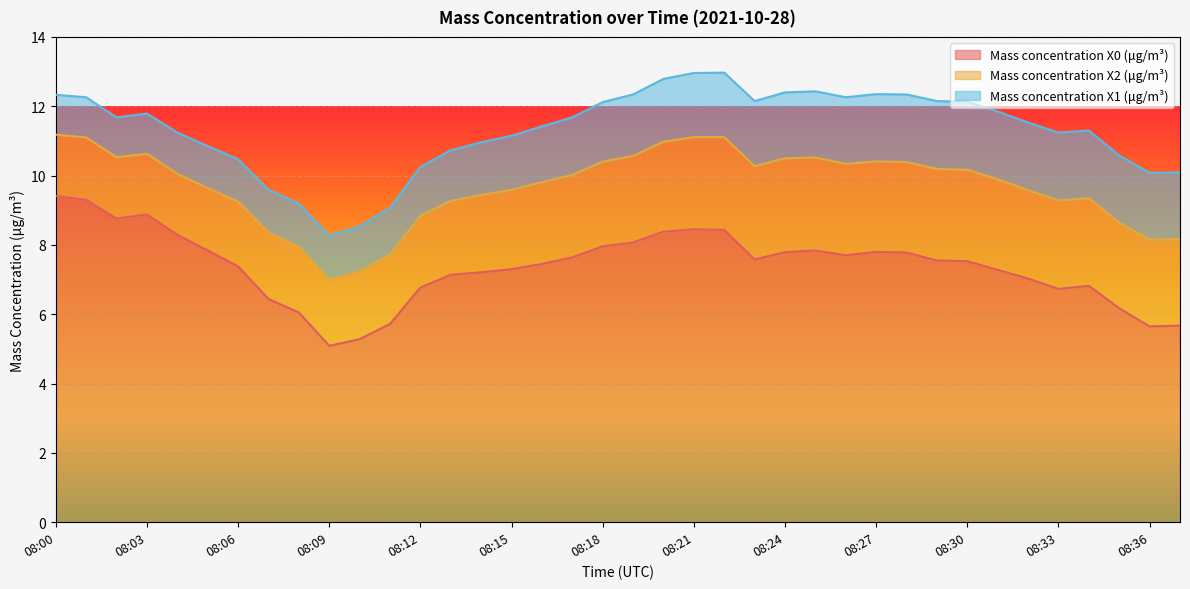

List the labels in order of Mass concentration X1 (μg/m³) value, largest first.

08:29, 08:30, 08:31, 08:33, 08:28, 08:32, 08:34, 08:27, 08:35, 08:36, 08:26, 08:37, 08:25, 08:24, 08:23, 08:22, 08:21, 08:20, 08:19, 08:18, 08:17, 08:16, 08:15, 08:14, 08:13, 08:12, 08:11, 08:10, 08:09, 08:08, 08:07, 08:06, 08:05, 08:04, 08:01, 08:03, 08:00, 08:02